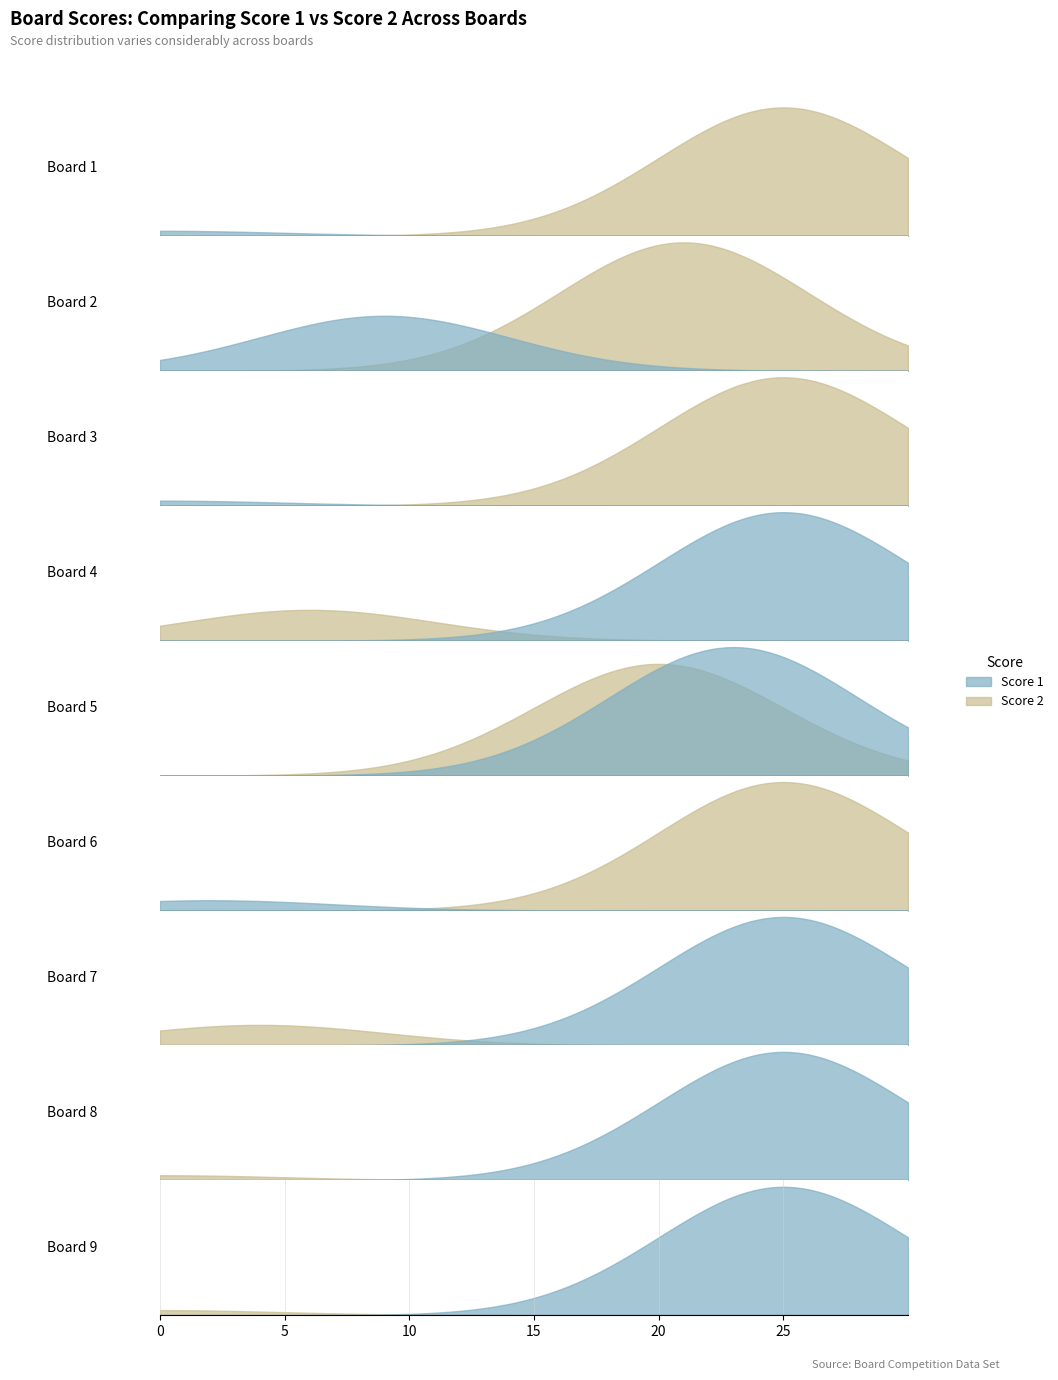

Which series has the widest spread of values?

Score 1